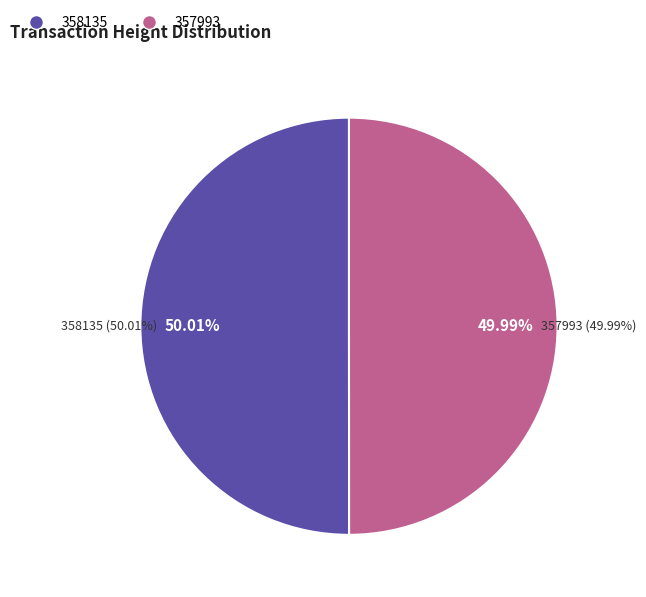

To the nearest percent, what portion does 357993 represent?

50%